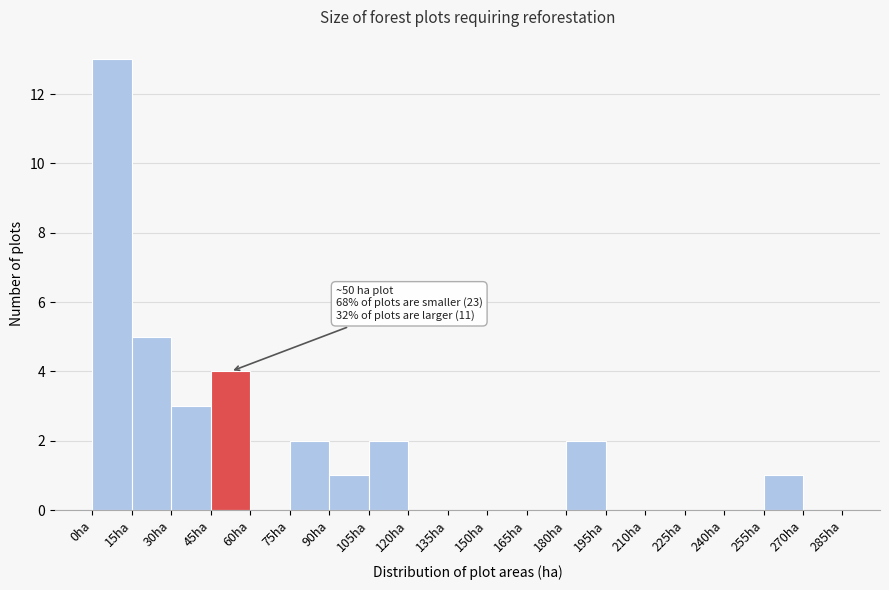

Which range on the x-axis has the tallest bar?

0 to 15